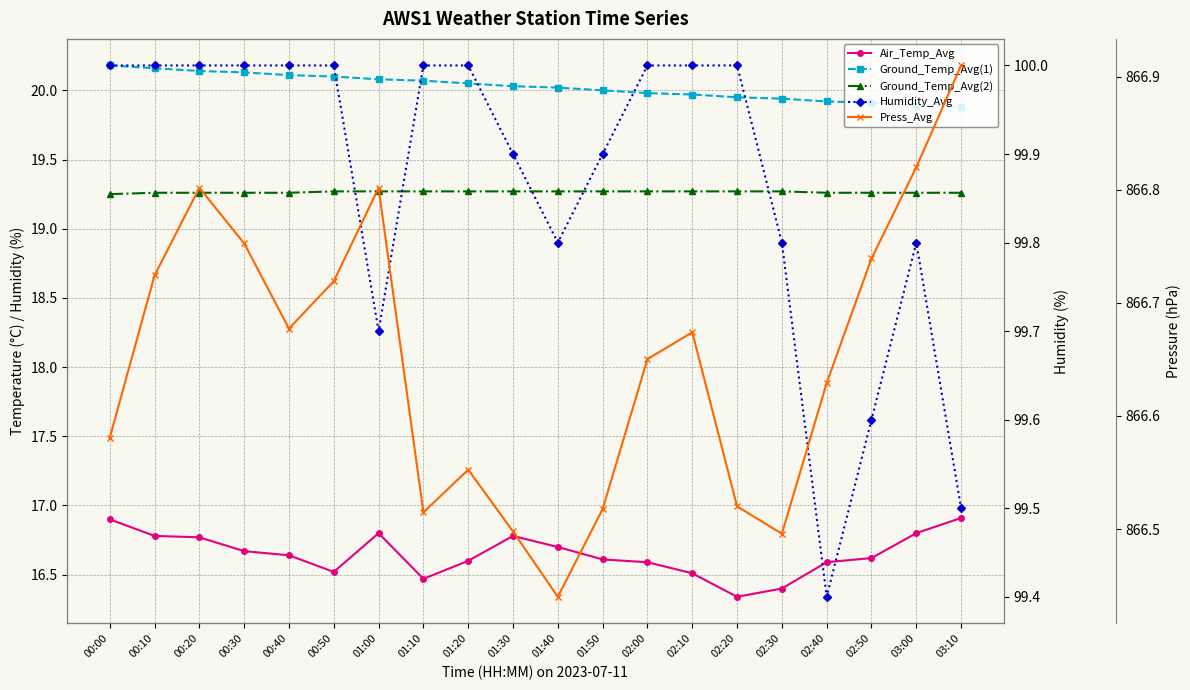

What is the total value across all series at 01:30?

1022.5